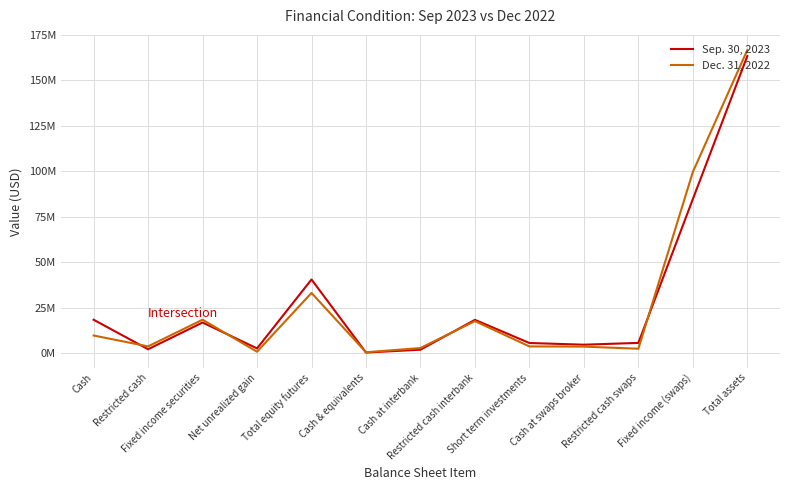

What value does the Dec. 31, 2022 series have at Fixed income (swaps)?

99693799